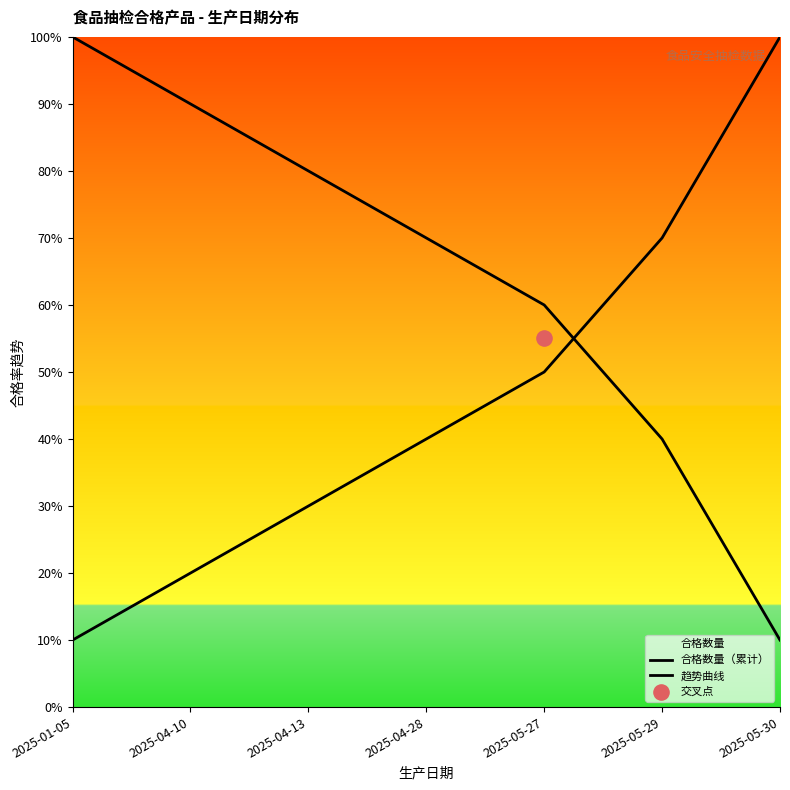

Is the value of 趋势曲线 at 2025-01-05 greater than the value of 合格数量（累计） at 2025-04-13?

Yes